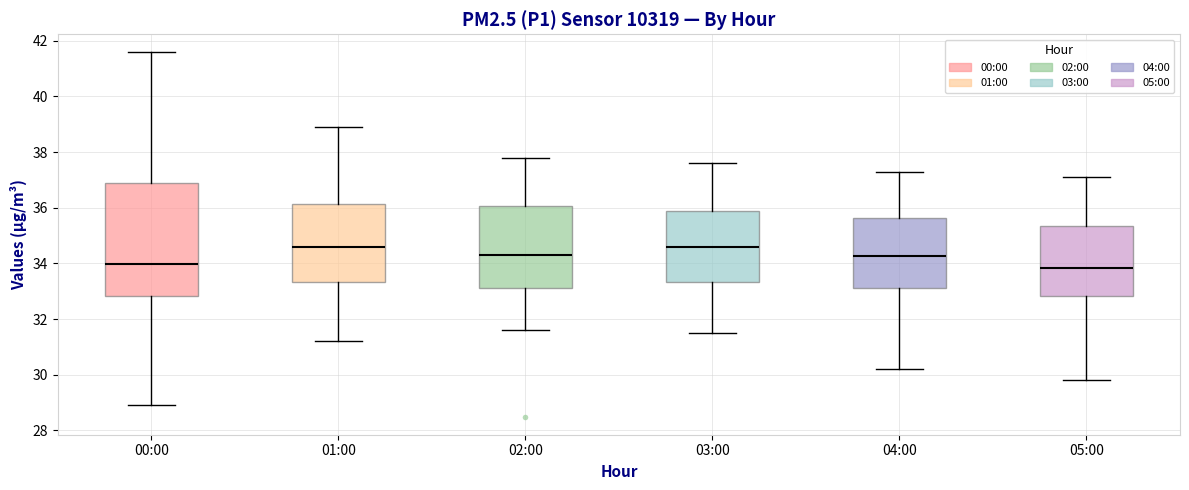

Reading left to right, transcribe this box plot: for each box, give where its median line is, the range the box spans, and where its two whiskers end, as read against the y-axis. The values are not printed on the chart, so give them approximately, as read against the axis.

00:00: median 34.0, box 32.8 to 36.8, whiskers 29.0 to 41.6
01:00: median 34.6, box 33.4 to 36.2, whiskers 31.2 to 39.0
02:00: median 34.4, box 33.2 to 36.0, whiskers 31.6 to 37.8
03:00: median 34.6, box 33.4 to 35.8, whiskers 31.6 to 37.6
04:00: median 34.2, box 33.2 to 35.6, whiskers 30.2 to 37.4
05:00: median 33.8, box 32.8 to 35.4, whiskers 29.8 to 37.2